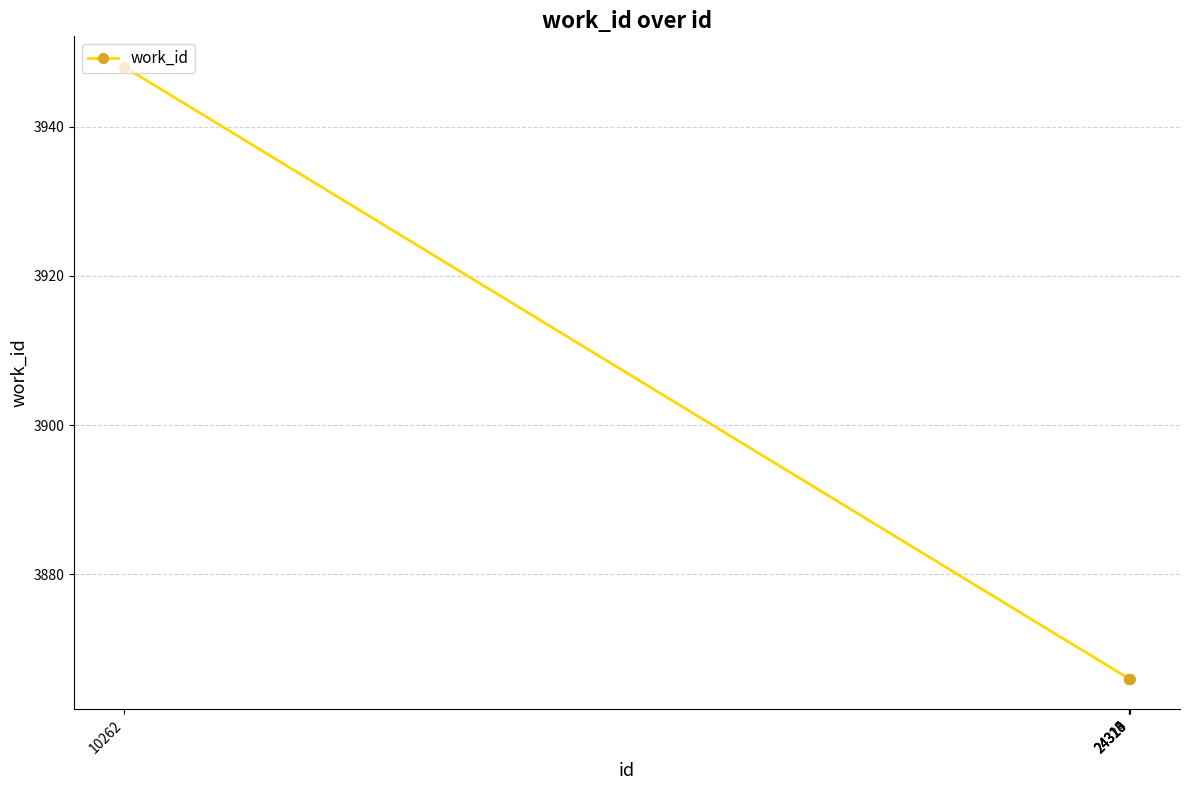

What is the approximate value at 24320, to the nearest 5?

3865